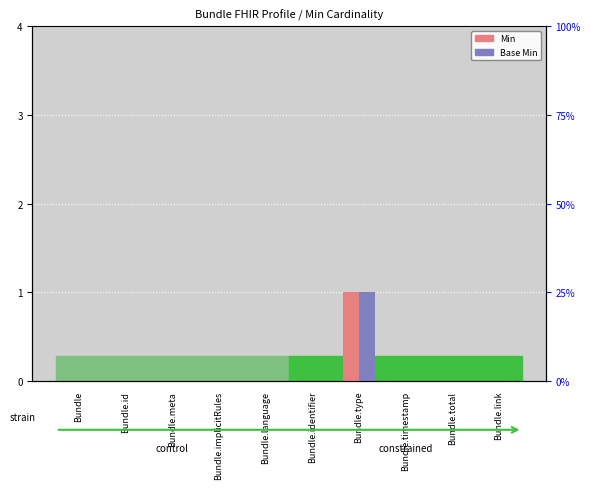

Is it true that Base Min equals 0 at Bundle.language?

True